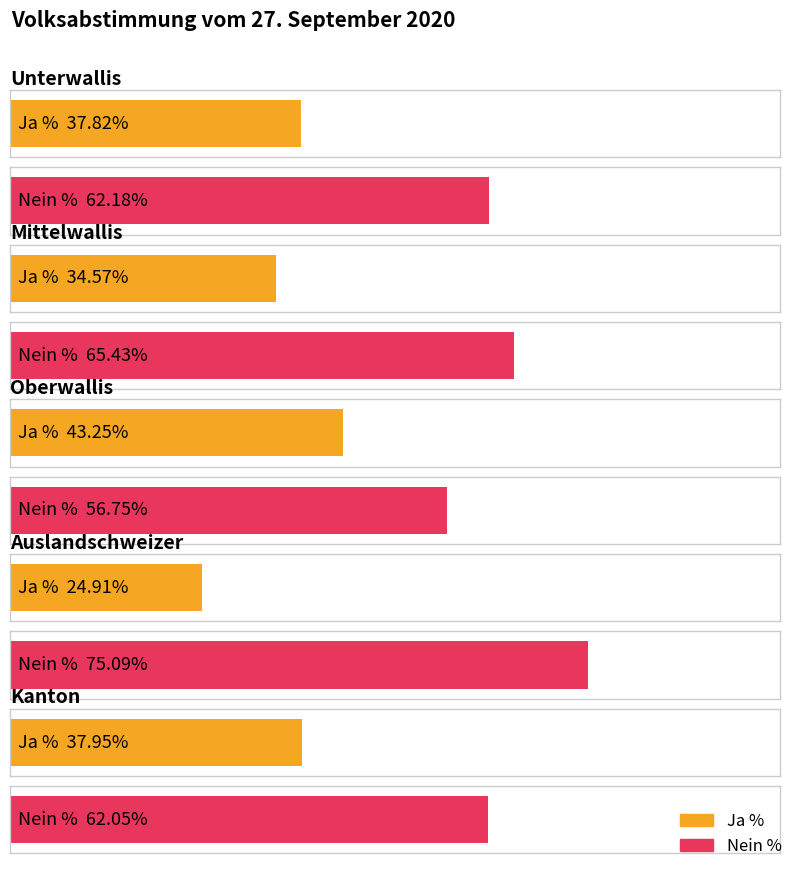

Is the value of Nein % at Unterwallis greater than the value of Ja % at Mittelwallis?

Yes